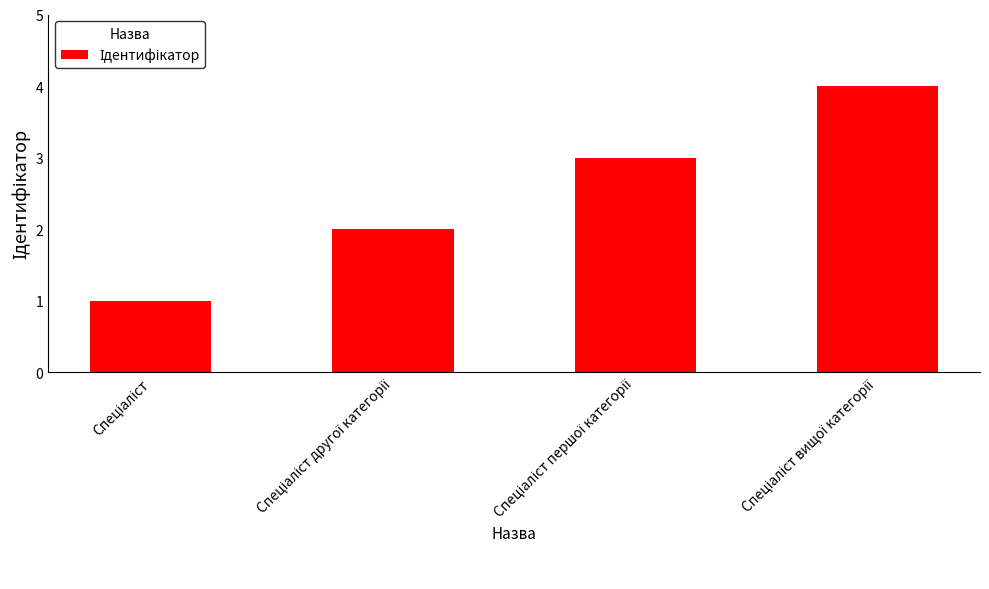

What is the difference between the maximum and minimum values?

3